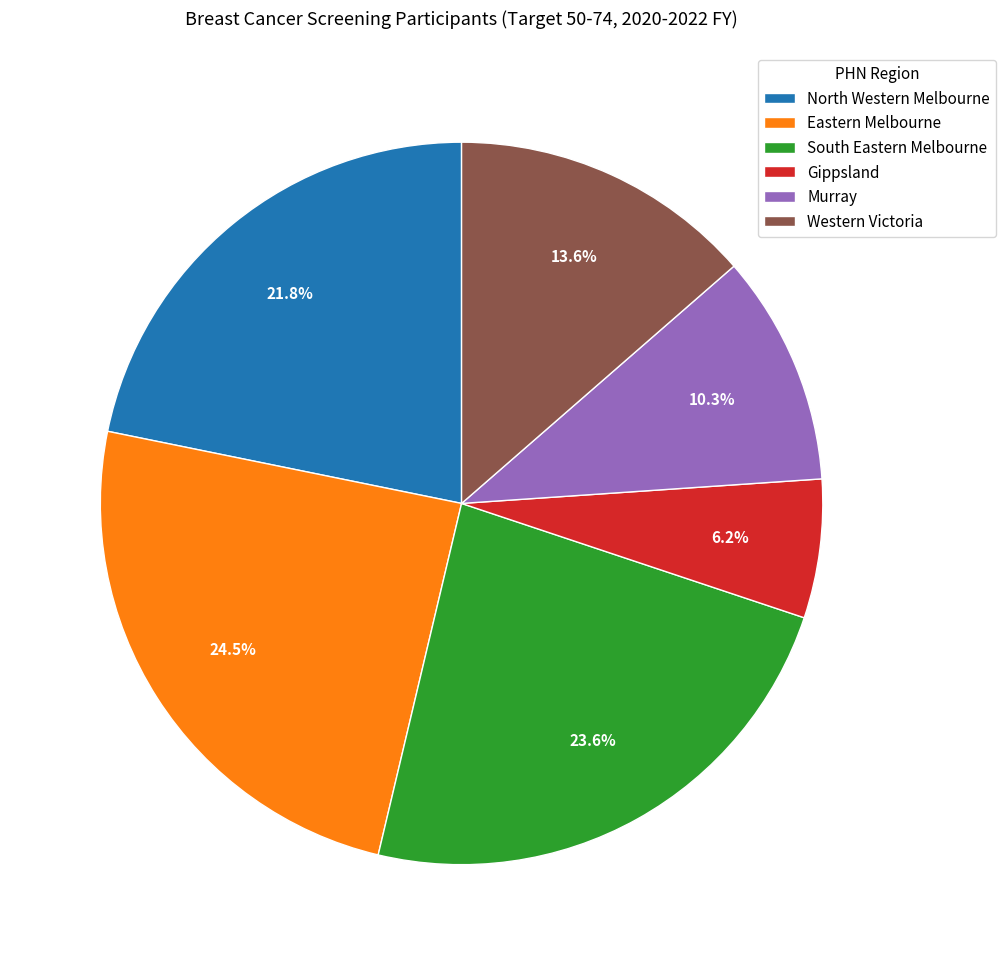

What is the largest slice in the pie chart?

Eastern Melbourne